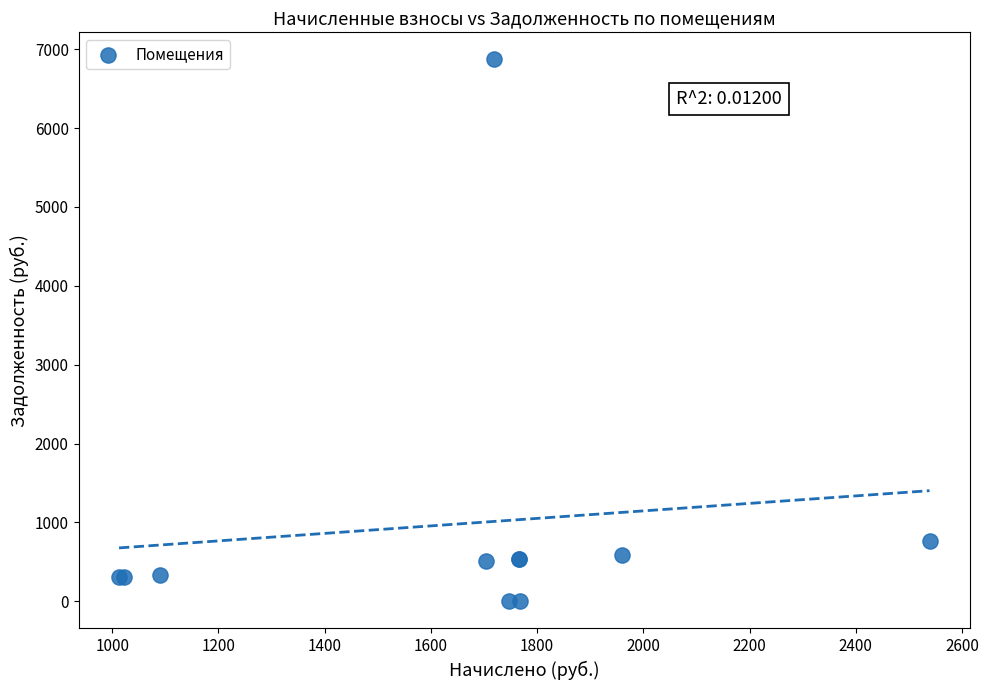

What Y value in the scatter plot is closest to 3434?

767.9